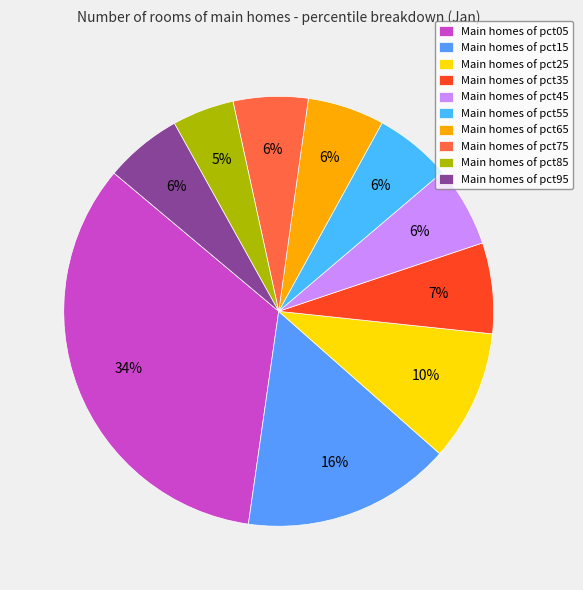

How many segments does this pie chart have?

10